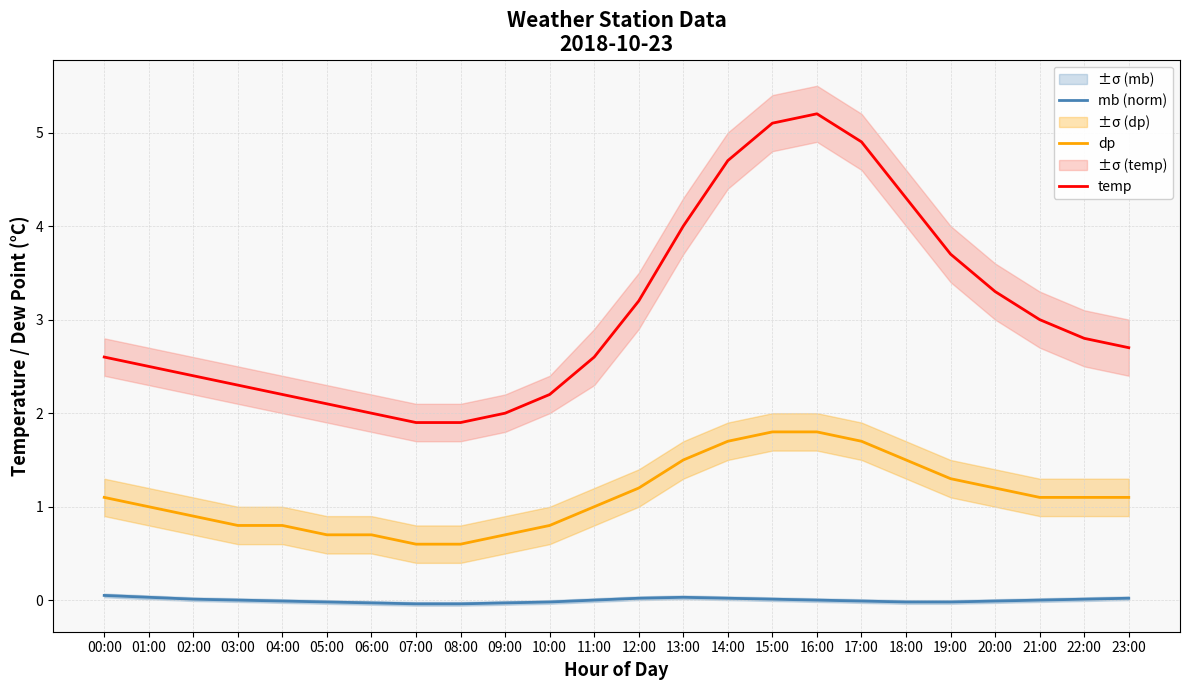

Does the chart display data point markers on the line(s)?

No